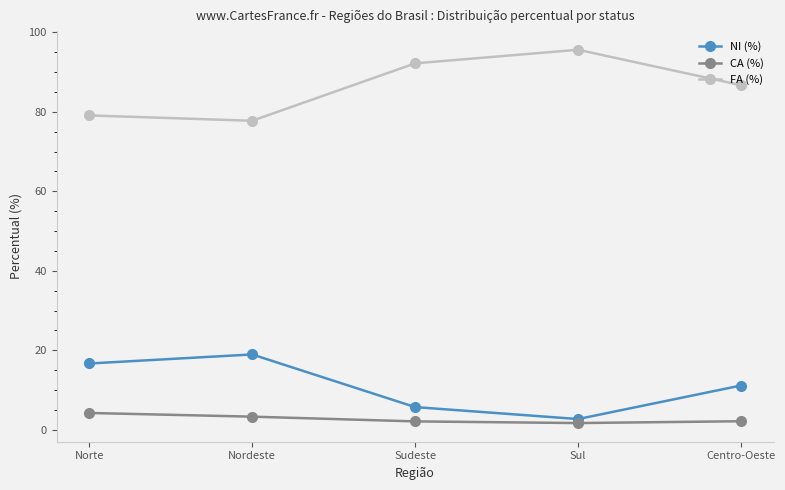

True or false: CA (%) has a value of 1.7 at Sul.

True